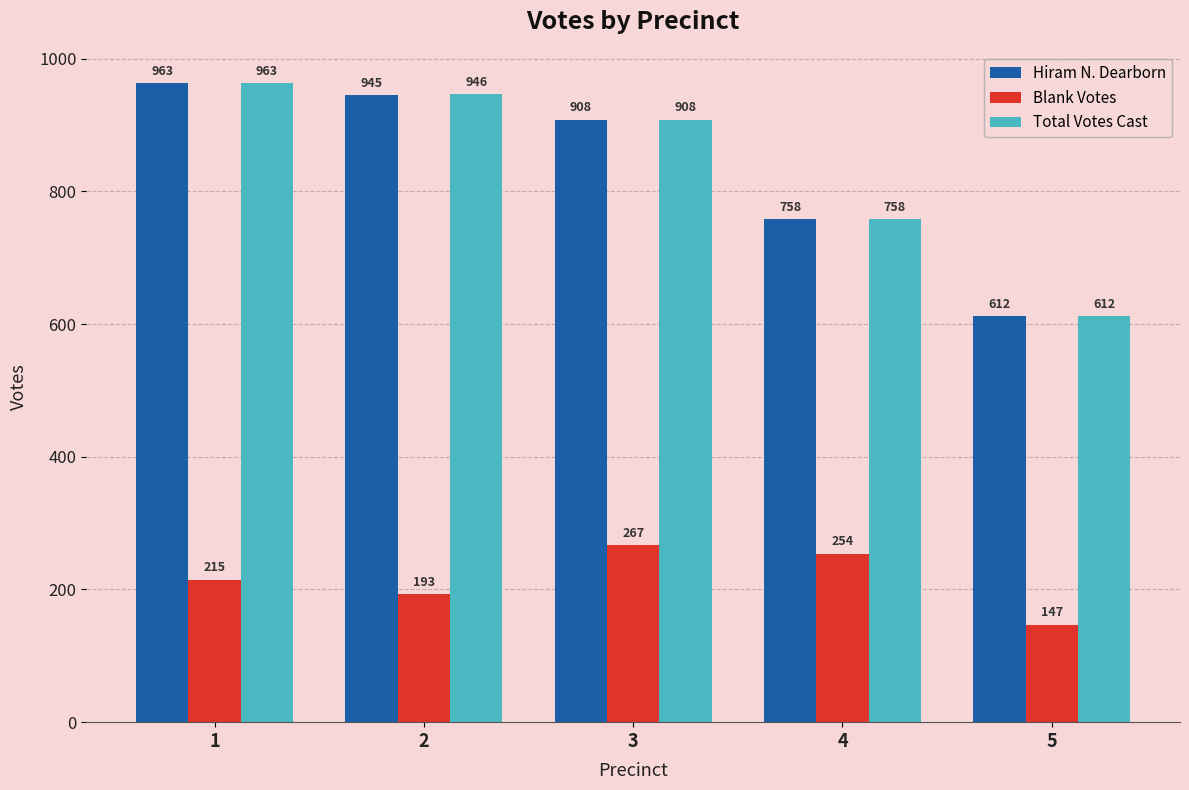

Which category has the lowest value in the Total Votes Cast series?

5